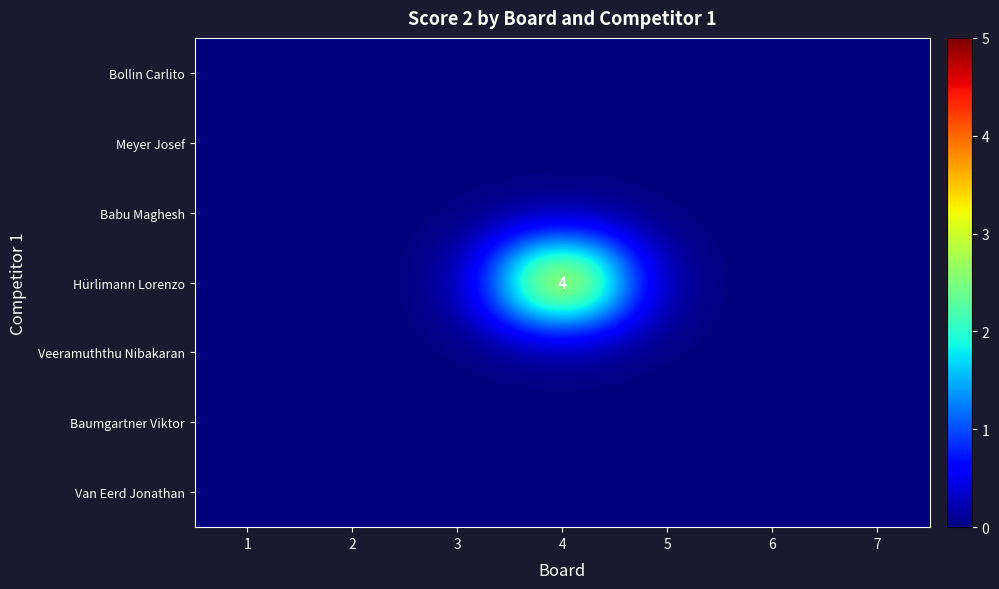

True or false: Veeramuththu Nibakaran has a value of 0 at 7.

True